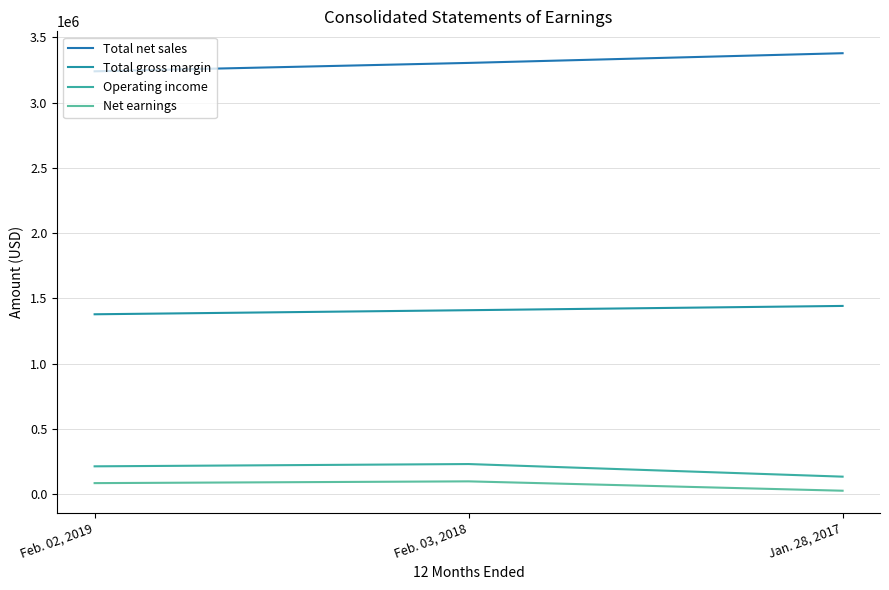

What is the label of the 3rd point from the left?

Jan. 28, 2017